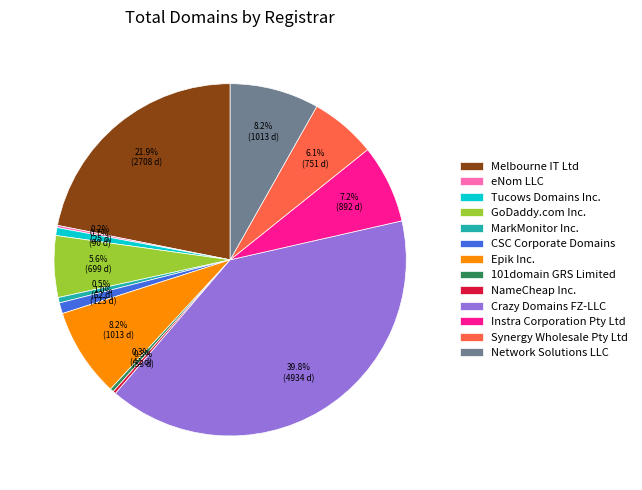

Which category has the biggest portion of the pie?

Crazy Domains FZ-LLC